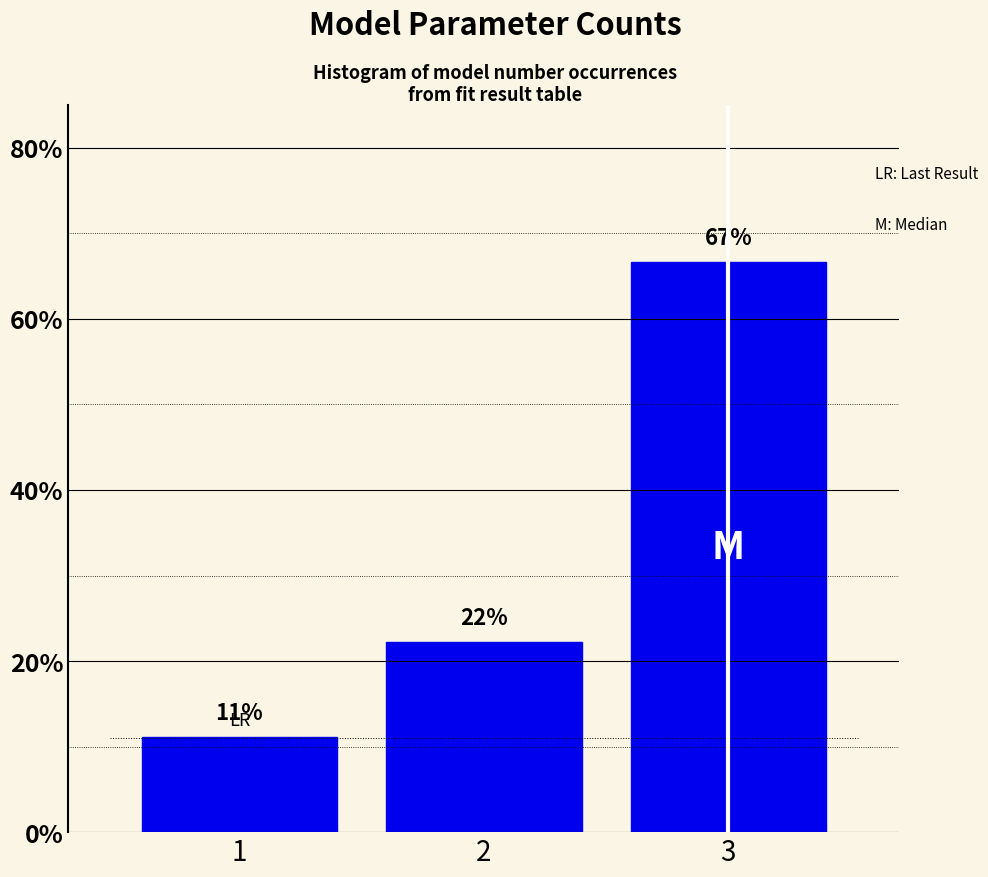

Does the chart contain any negative values?

No